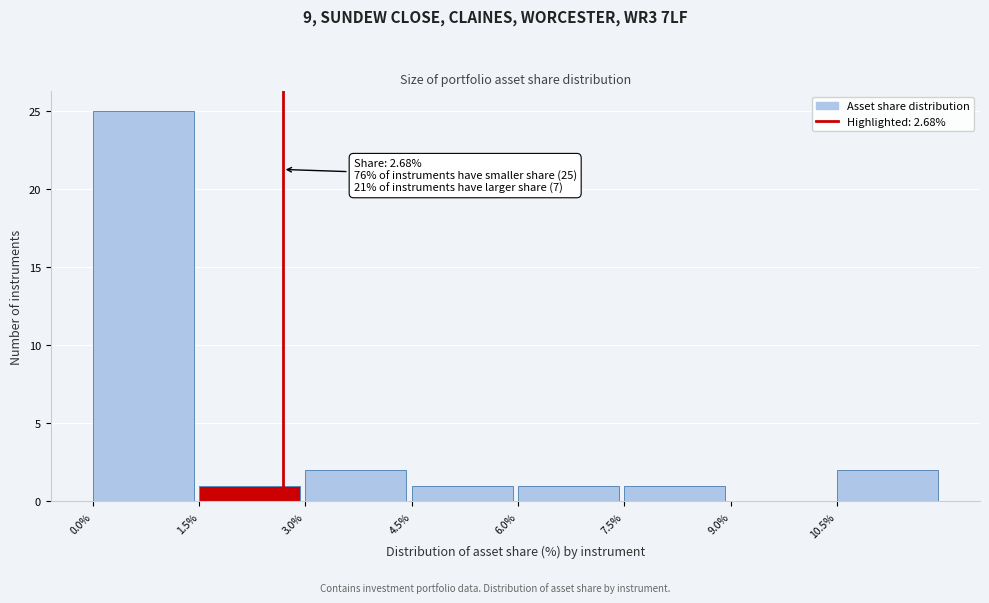

Which range on the x-axis has the tallest bar?

0.0 to 1.5